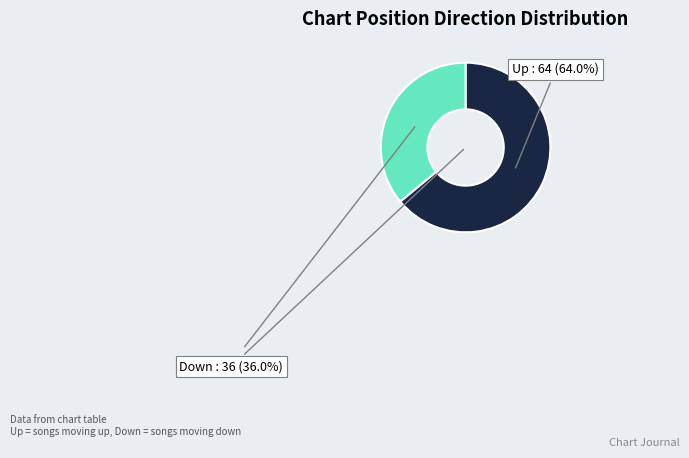

Is there any slice that represents more than half of the pie?

Yes